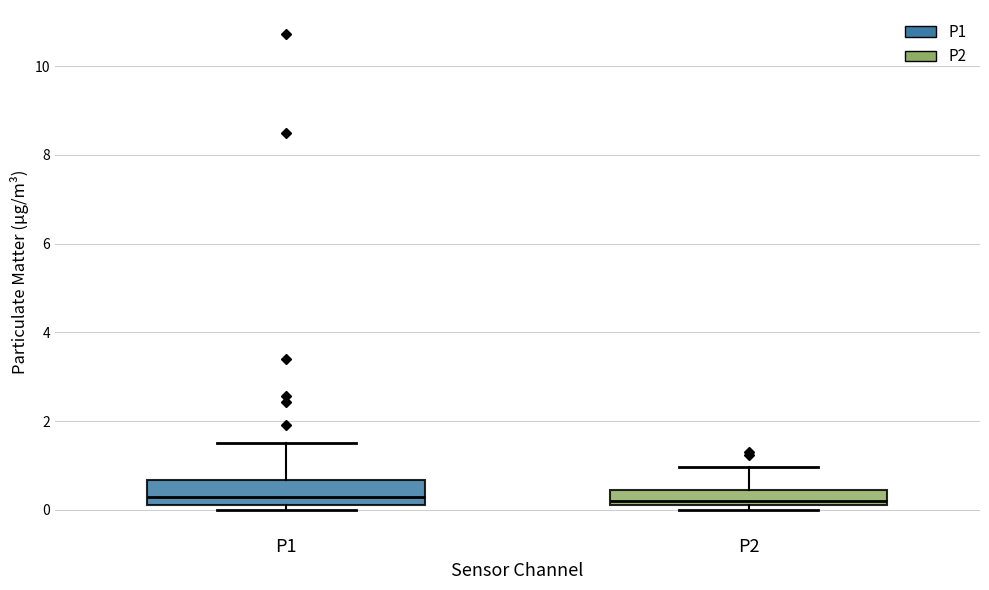

Reading left to right, transcribe this box plot: for each box, give where its median line is, the range the box spans, and where its two whiskers end, as read against the y-axis. The values are not printed on the chart, so give them approximately, as read against the axis.

P1: median 0.2 (just above the box's lower edge), box 0.2 to 0.6, whiskers 0.0 to 1.6
P2: median 0.2 (just above the box's lower edge), box 0.2 to 0.4, whiskers 0.0 to 1.0